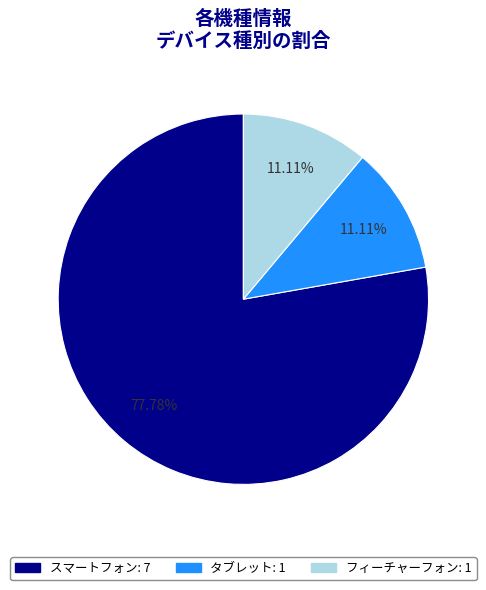

Do スマートフォン and フィーチャーフォン together represent more than half of the pie?

Yes